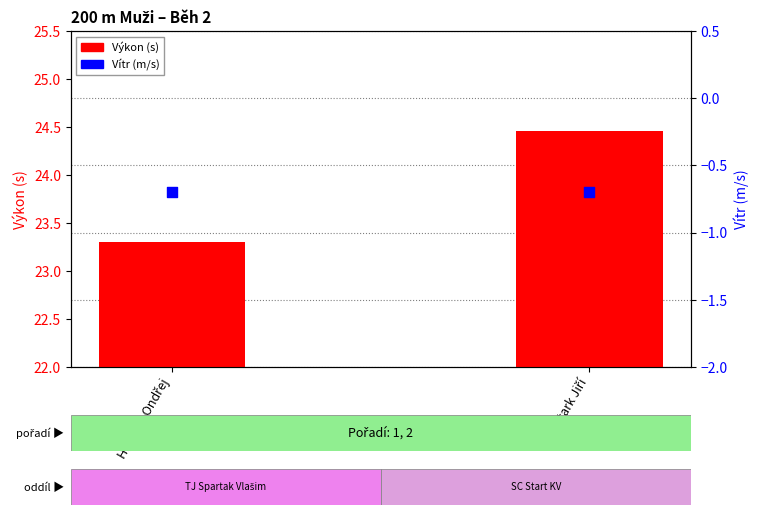

At how many categories does at least one series exceed 14?

2